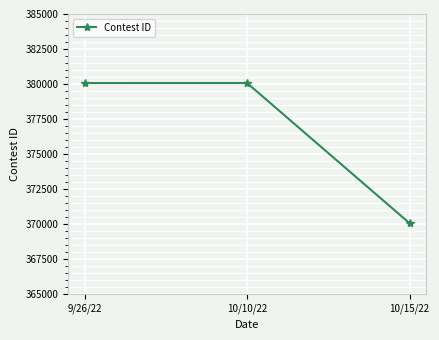

What is the value of the 1st point from the left?

380073